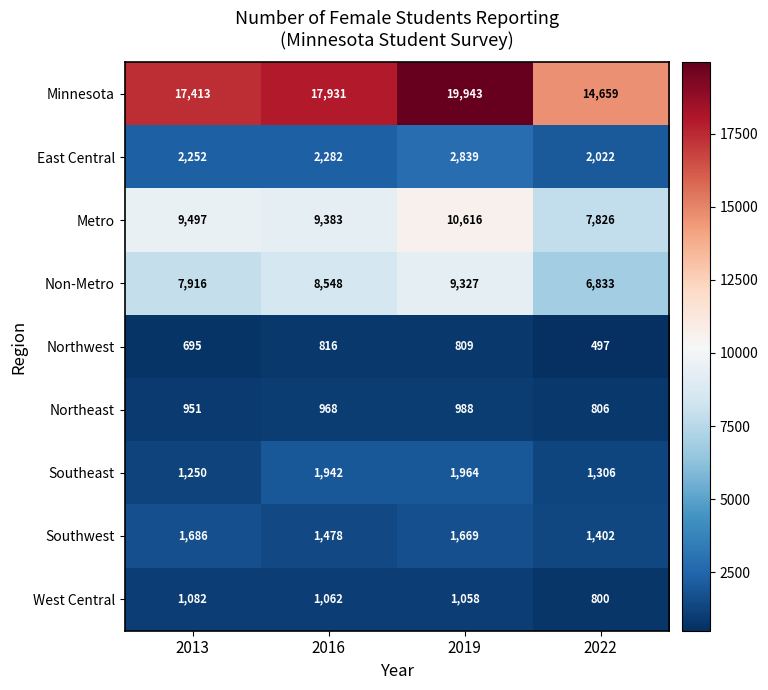

The value of Northeast at 2019 is 339. True or false?

False